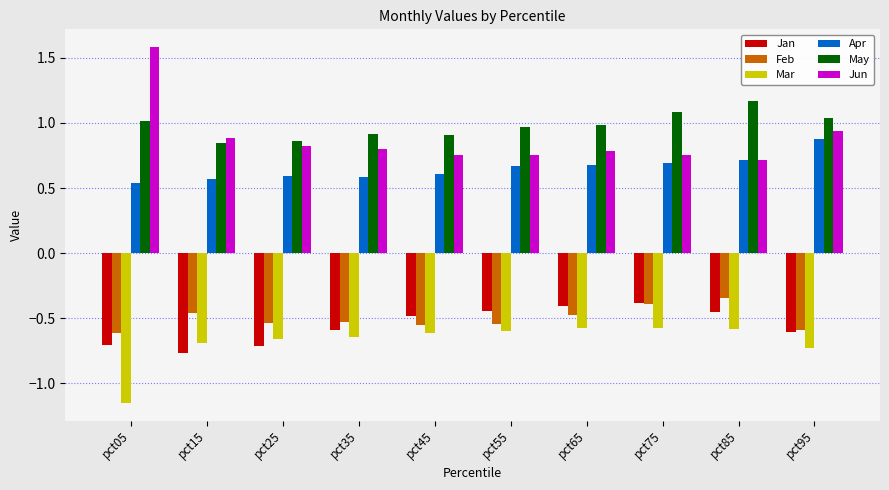

What is the sum of the Jan values at pct35 and pct85?

-1.0